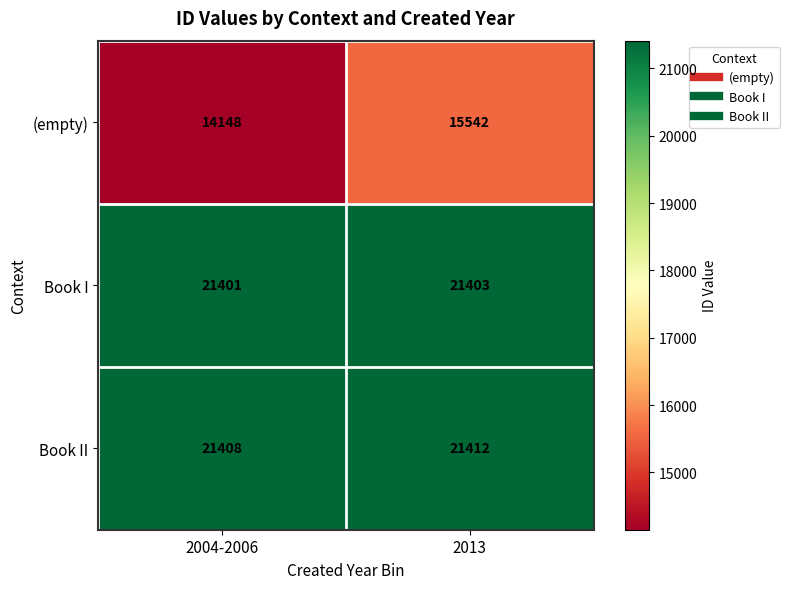

What is the average value of the Book I series?

21402